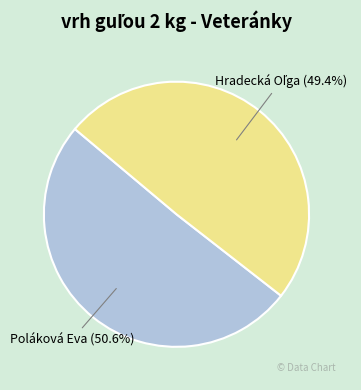

How much of the chart is everything except Poláková Eva?

49.4%